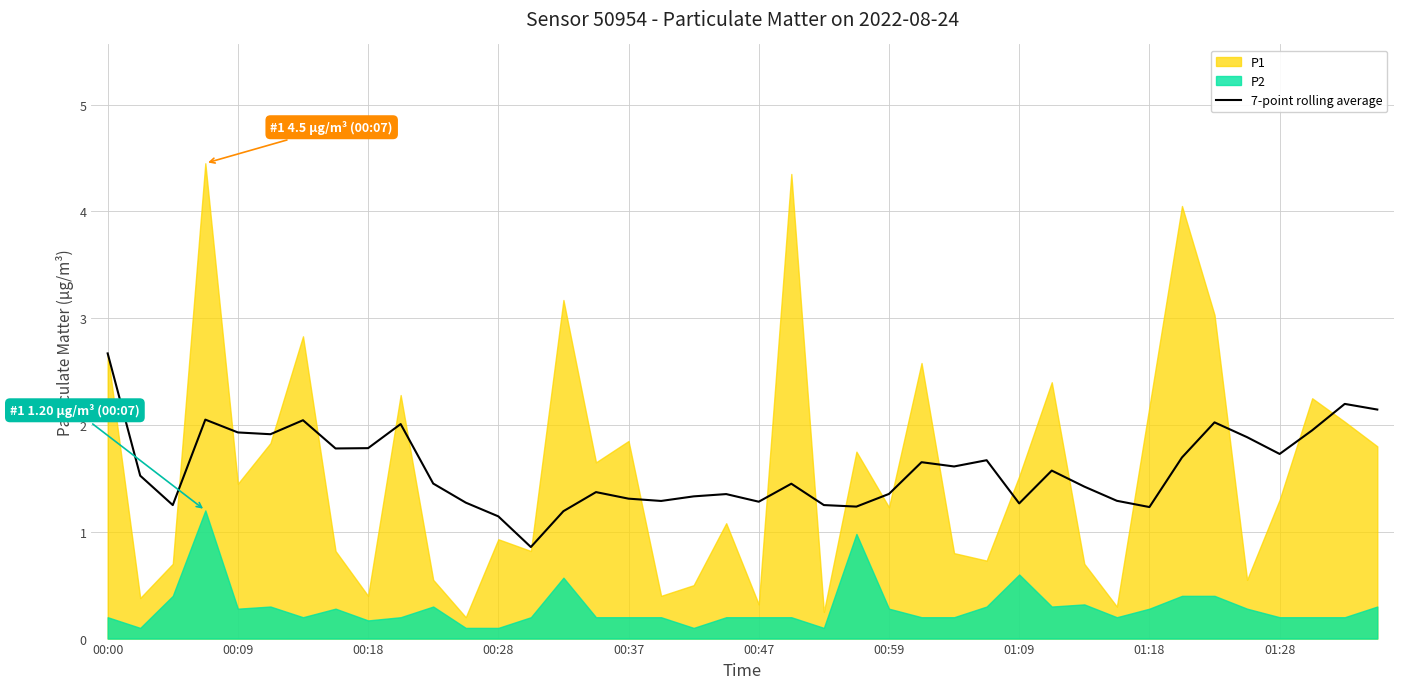

The 7-point rolling average series shows 1.7 at 01:18. True or false?

False